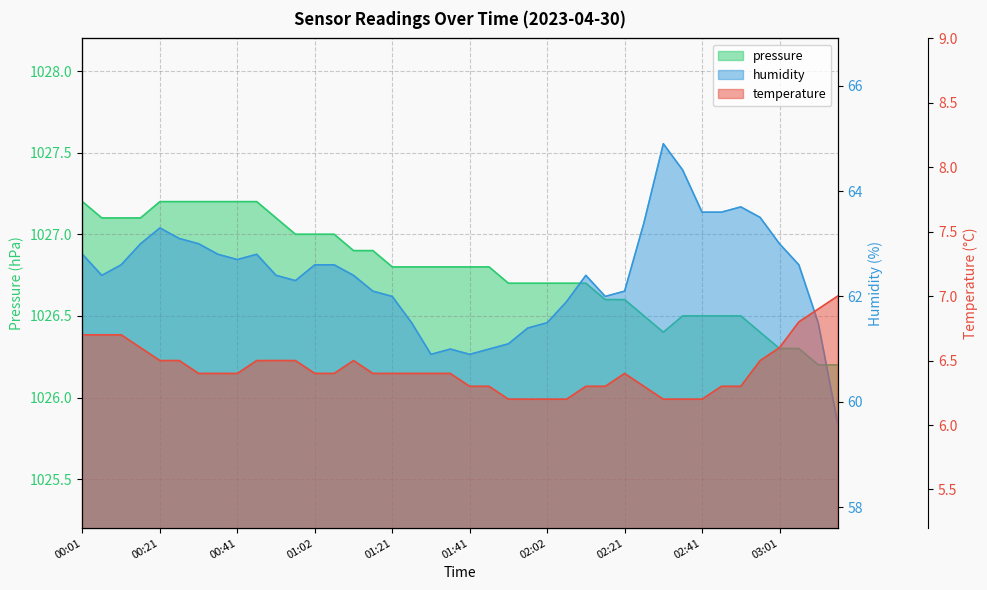

True or false: temperature and pressure cross at least once.

False